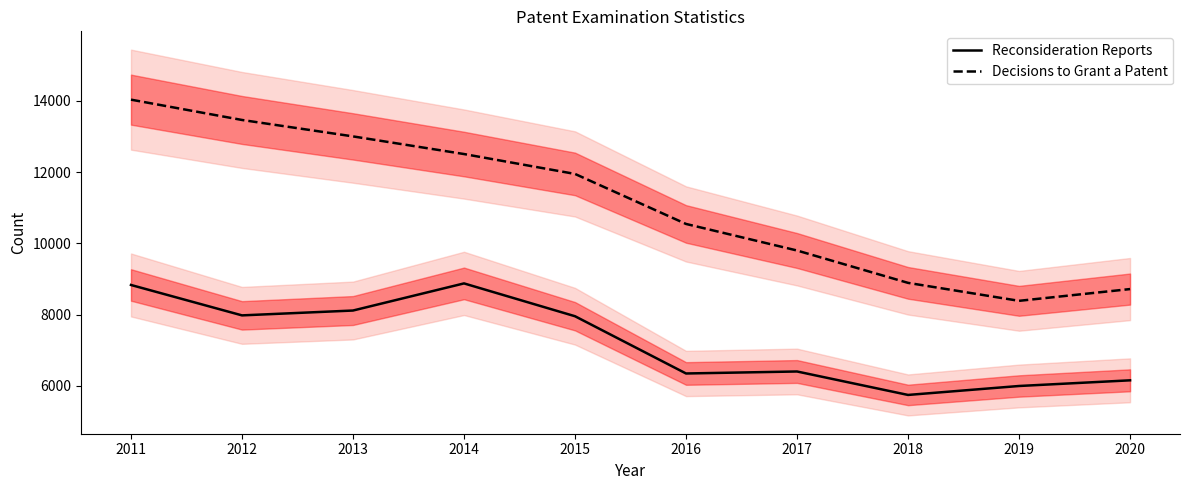

True or false: Decisions to Grant a Patent and Reconsideration Reports cross at least once.

False